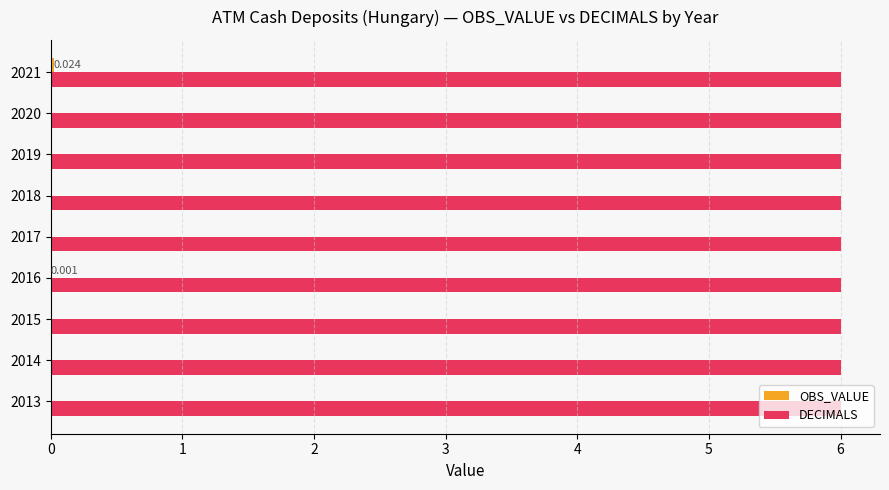

Which series has the largest total across all categories?

DECIMALS